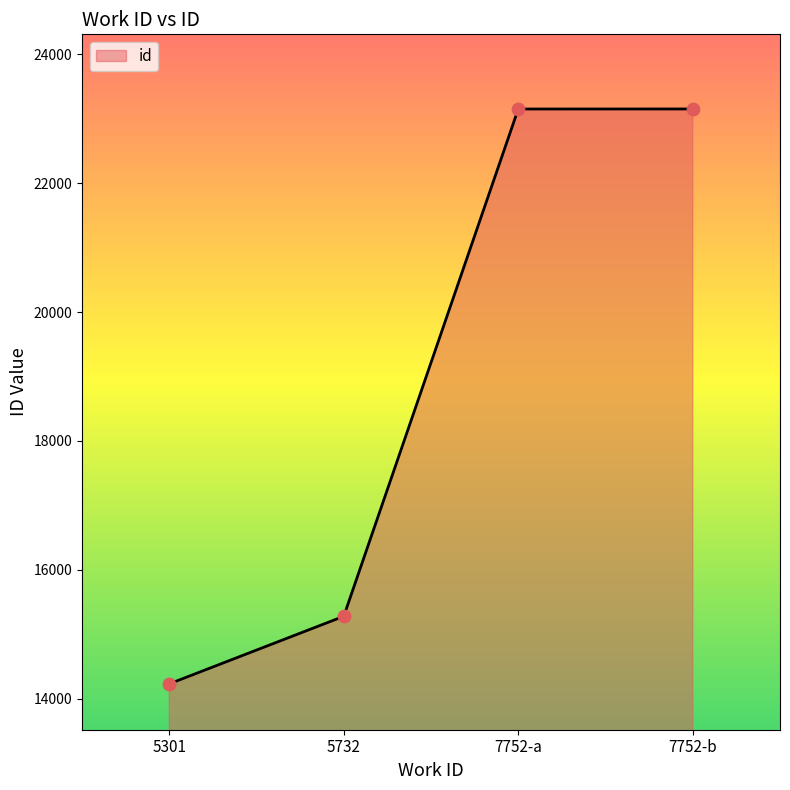

What is the ratio of the value at 5301 to the value at 5732?

0.9